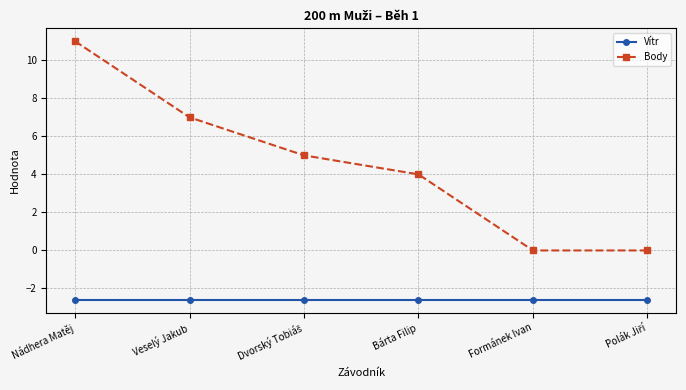

At how many categories does at least one series exceed 6?

2